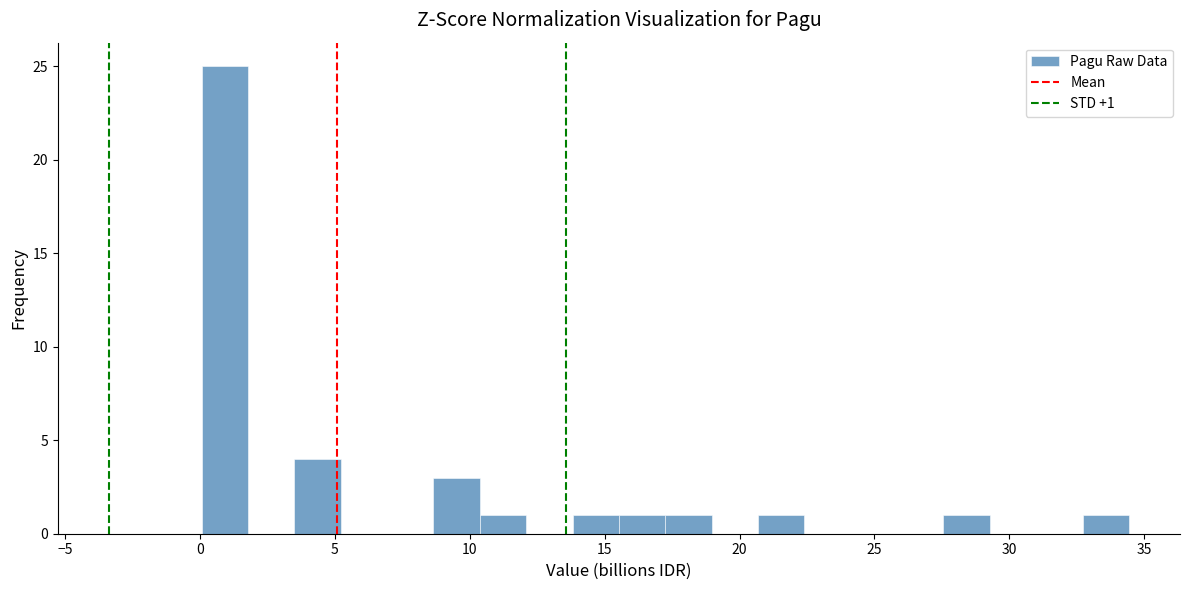

Around what value on the x-axis is the tallest bar? Give the approximate position of its centre, as read against the axis.

1.0